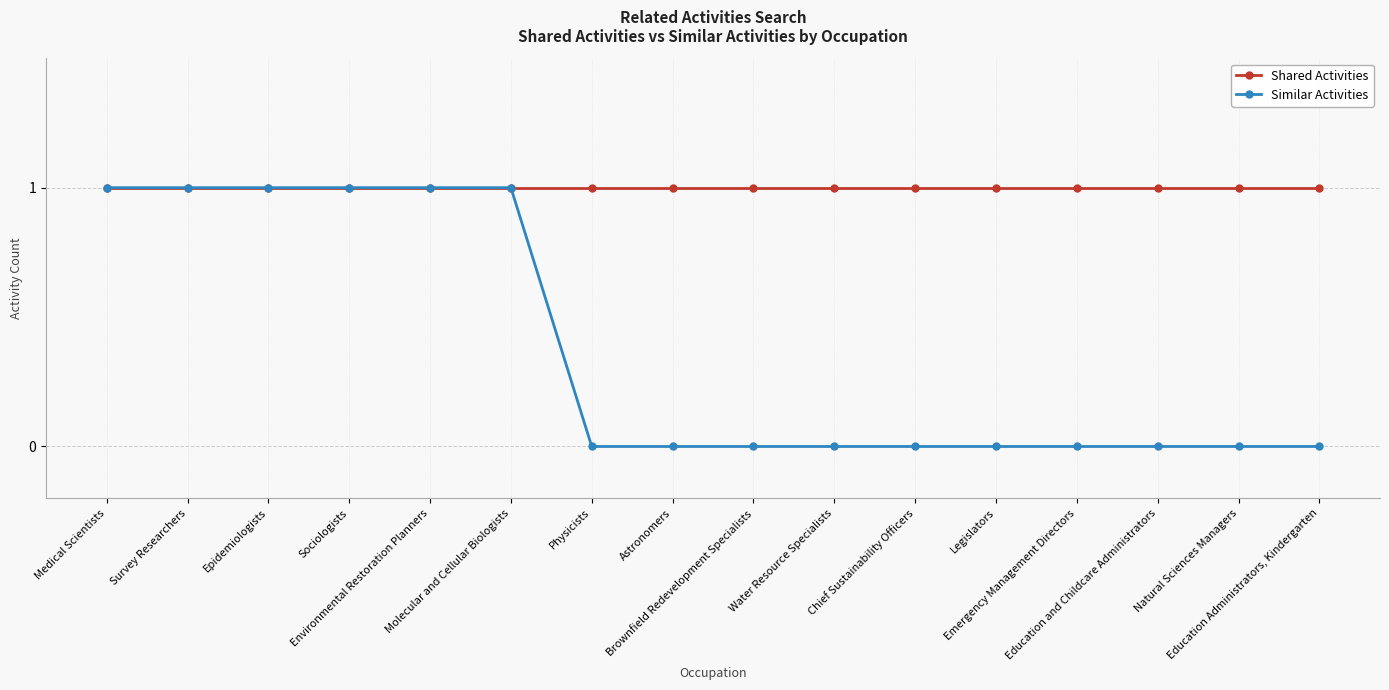

List the series in order of their overall mean, lowest first.

Similar Activities, Shared Activities